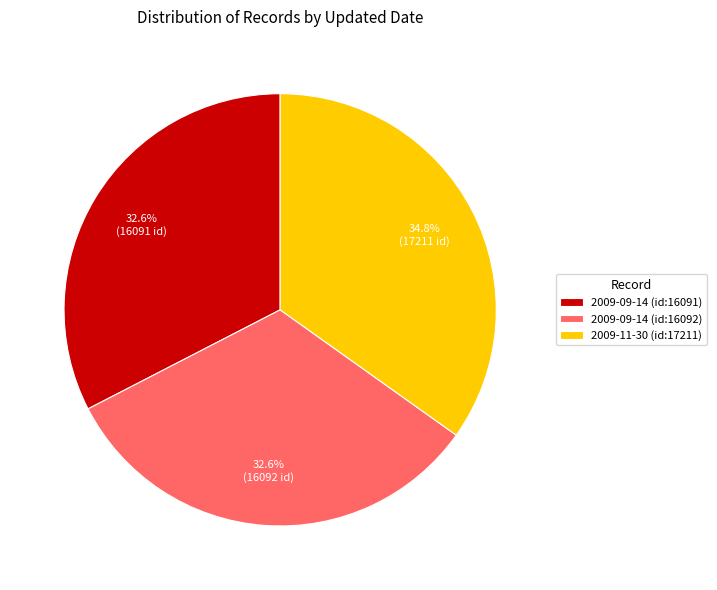

True or false: 2009-11-30 (id:17211) accounts for 40% of the total.

False